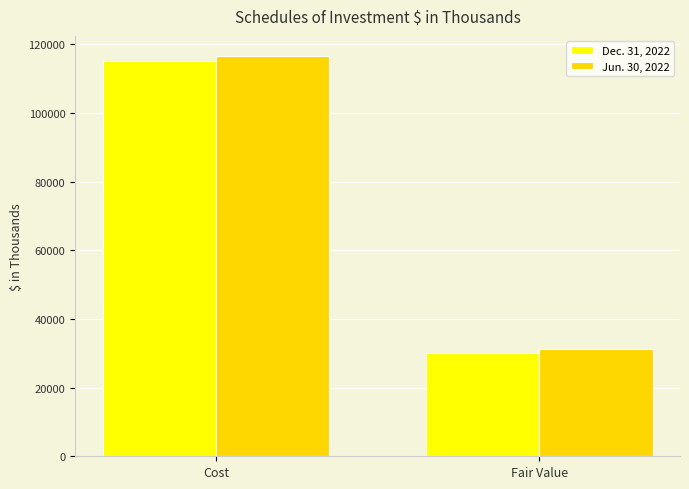

True or false: Jun. 30, 2022 has a value of 7677 at Fair Value.

False